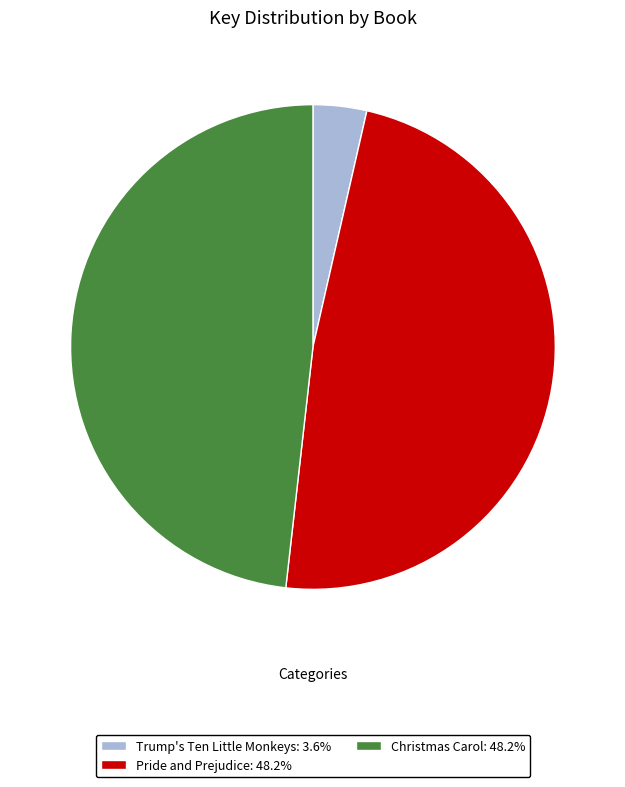

Is Trump's Ten Little Monkeys: 3.6% the majority of the pie?

No